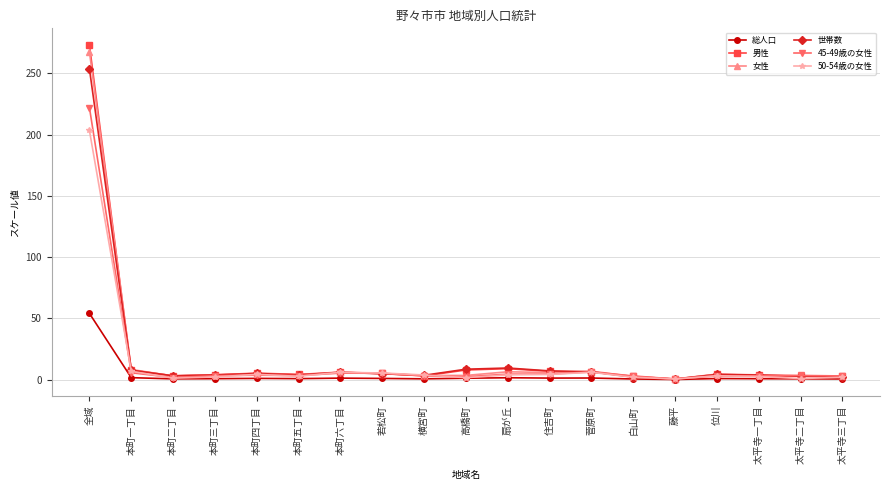

Where is 50-54歳の女性 nearest to the value 101?

本町一丁目